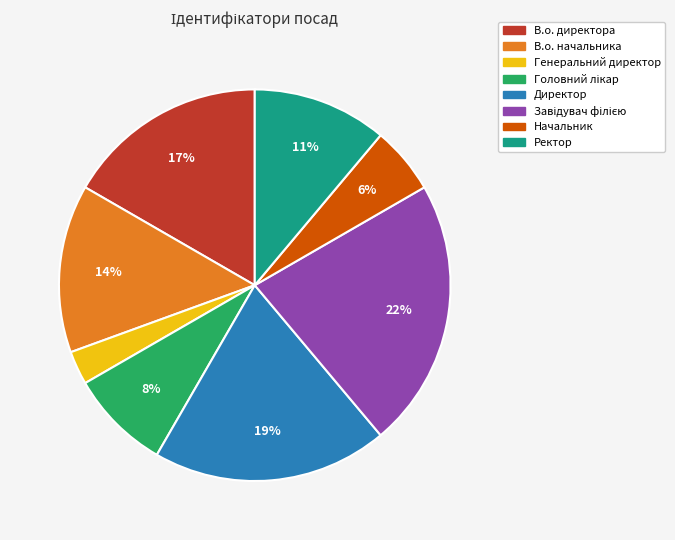

Is Ректор the majority of the pie?

No